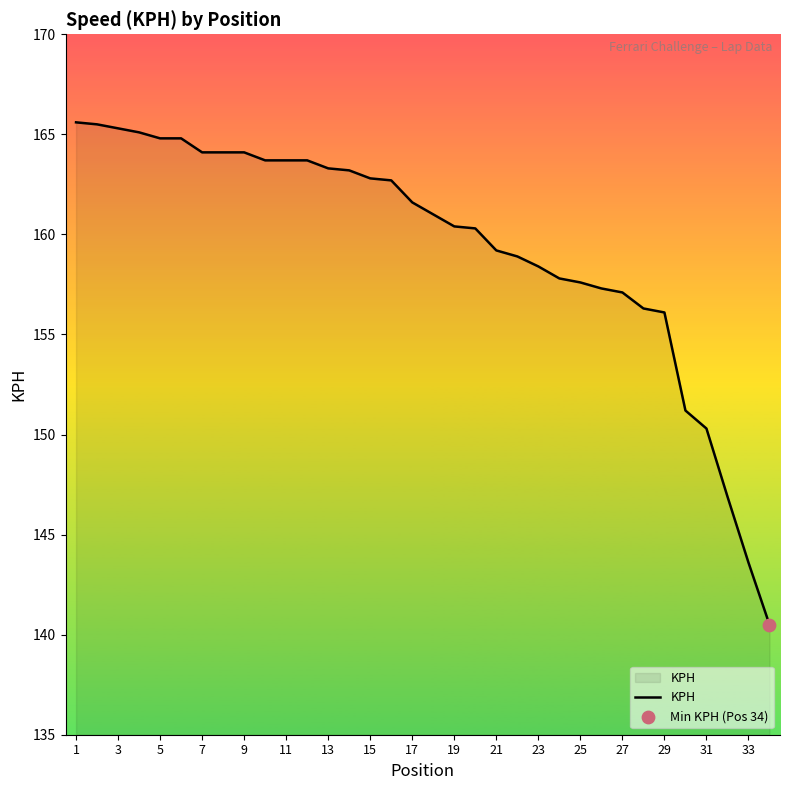

What is the difference between the maximum and minimum values?

25.1